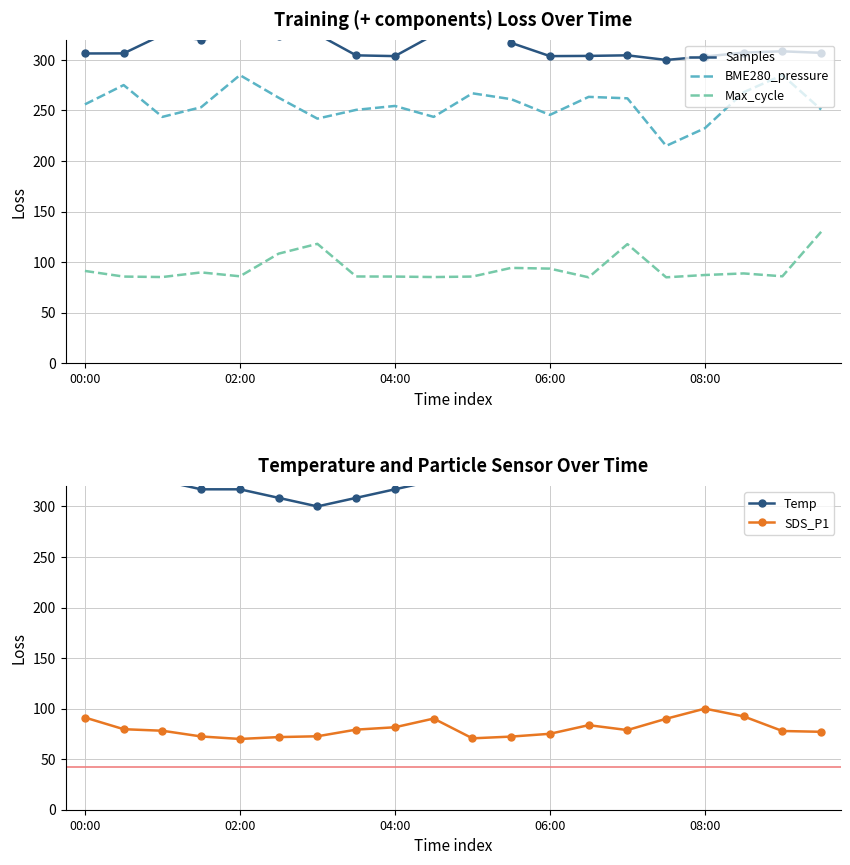

What are all the series names shown in the legend?

Samples, BME280_pressure, Max_cycle, Temp, SDS_P1